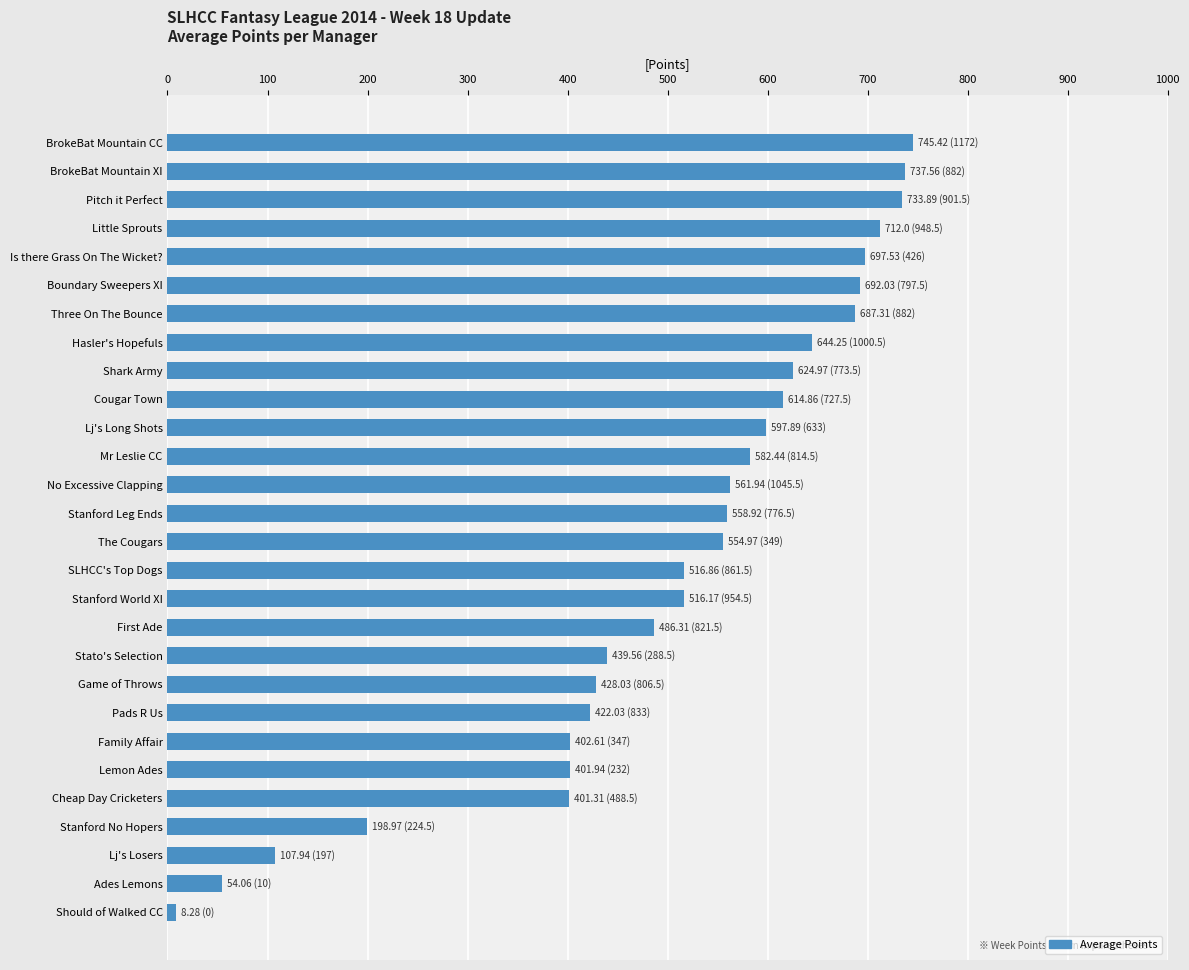

What is the label of the 26th bar from the top?

Lj's Losers